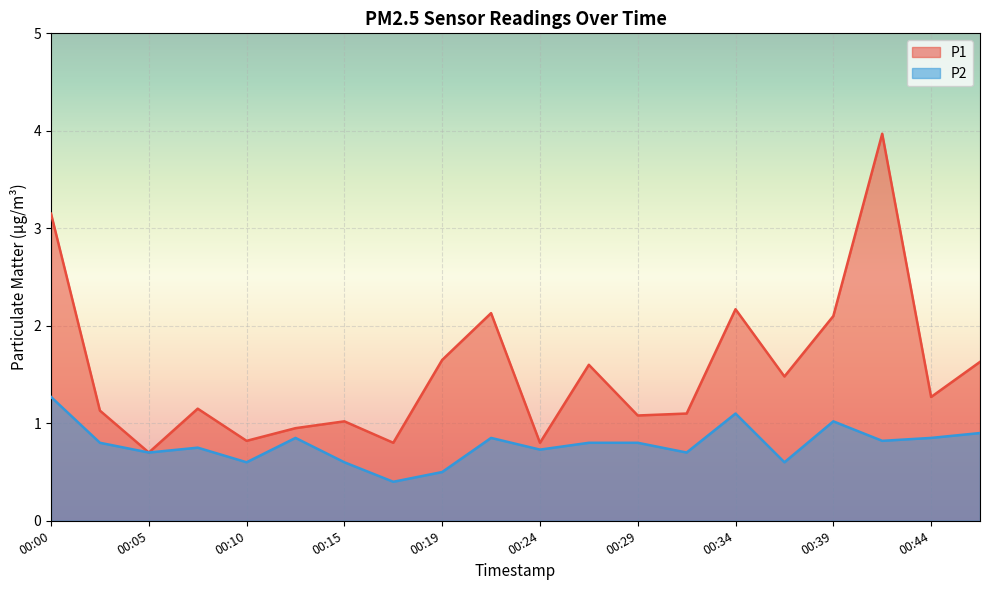

Which category has the highest value in the P2 series?

00:00